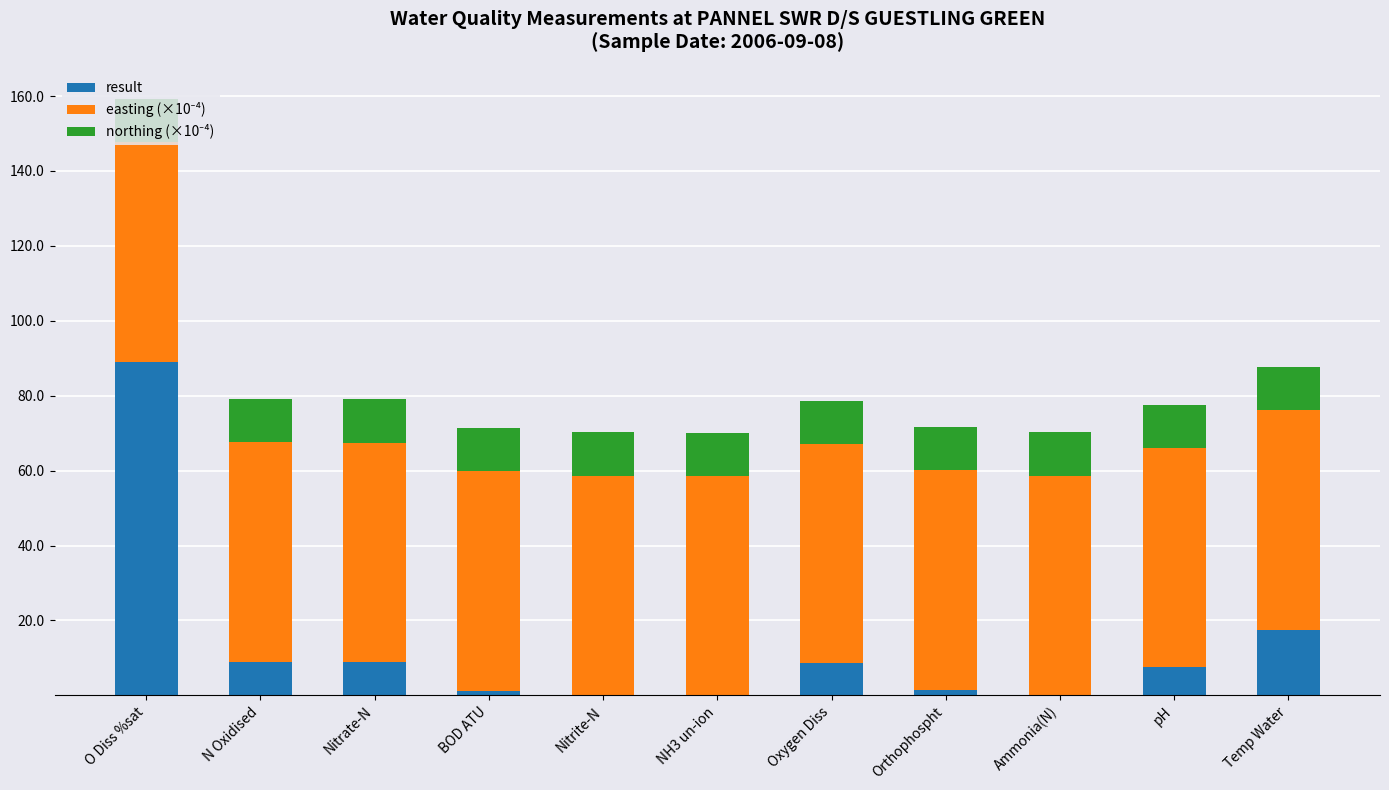

What is the maximum value for result?

89.1